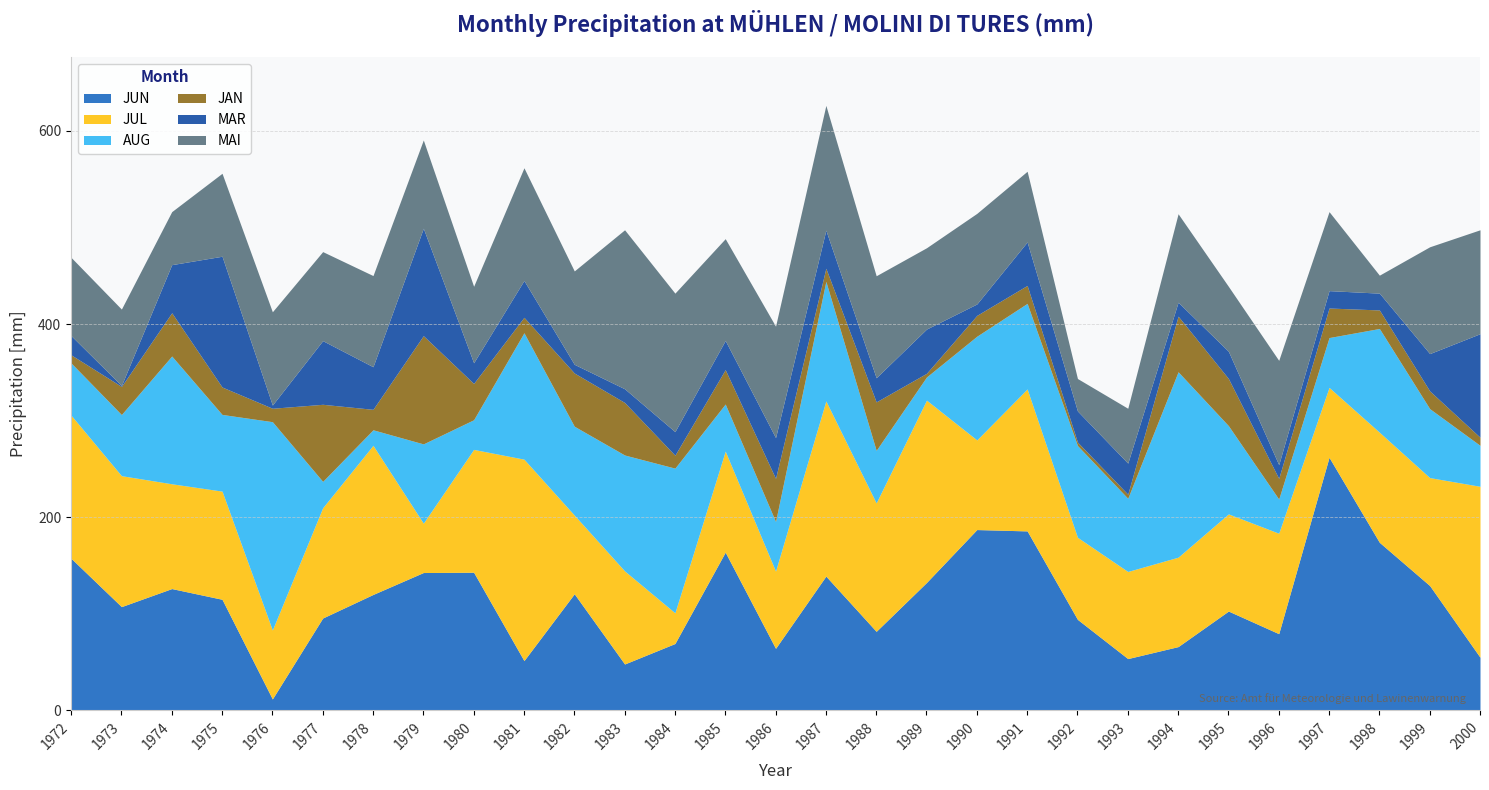

What is the average value of the MAR series?

37.2